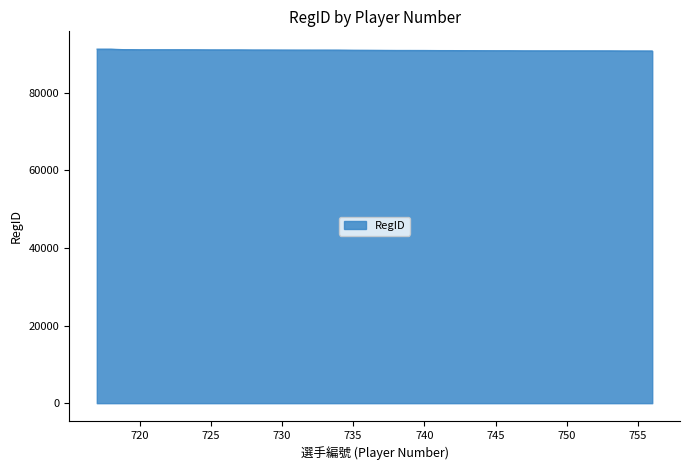

What is the minimum value shown in the chart?

90794